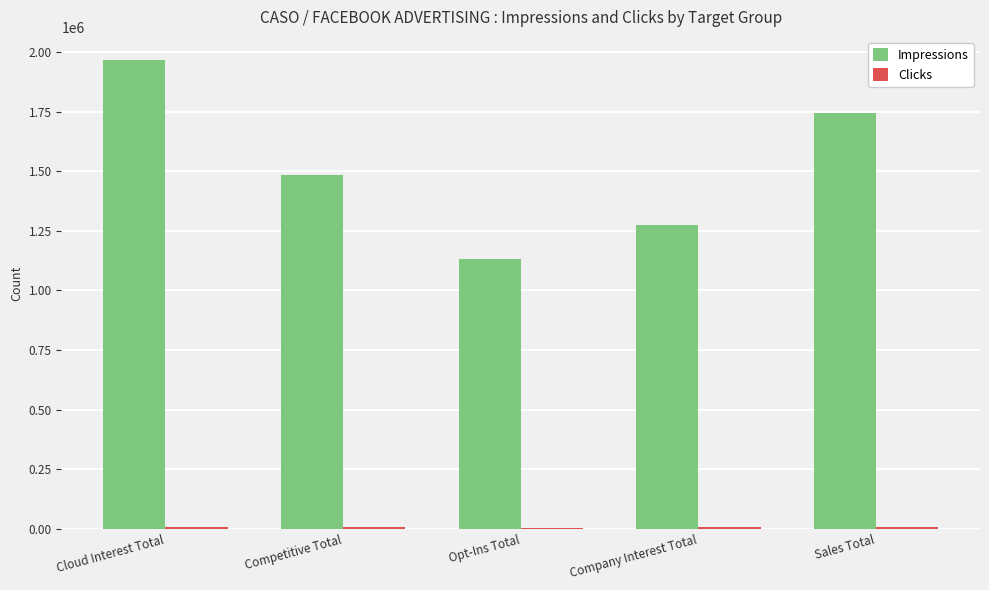

What is the maximum value shown in the chart?

1964720